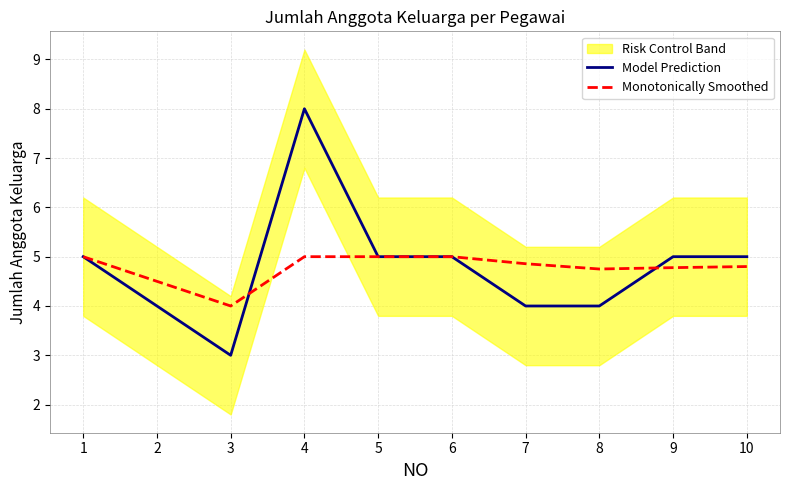

List the labels in order of Model Prediction value, smallest first.

3, 2, 7, 8, 1, 5, 6, 9, 10, 4